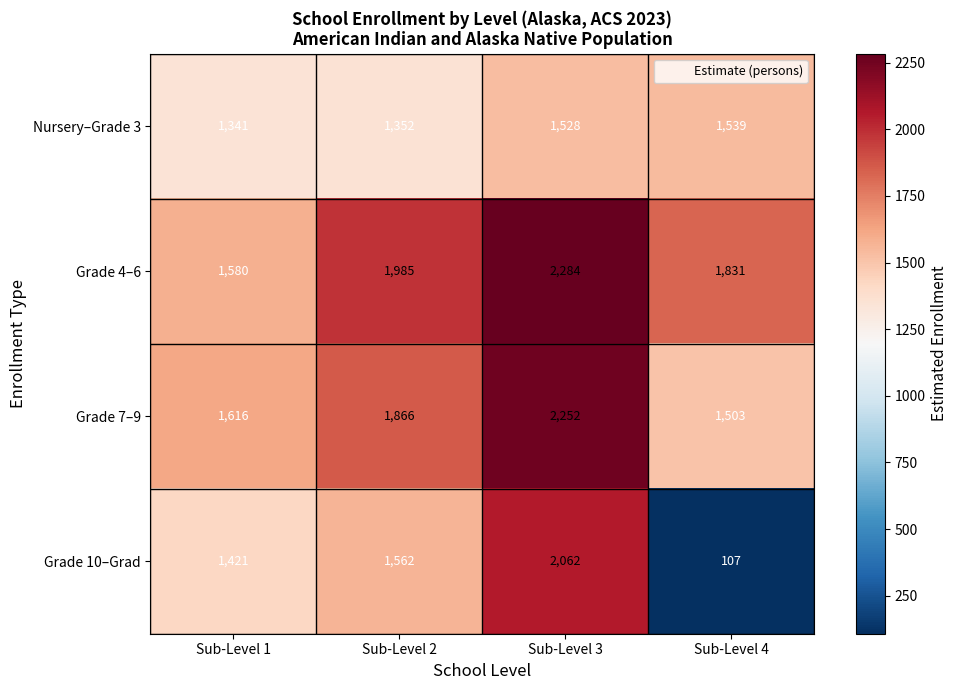

Which category has the lowest value across all series?

Sub-Level 4